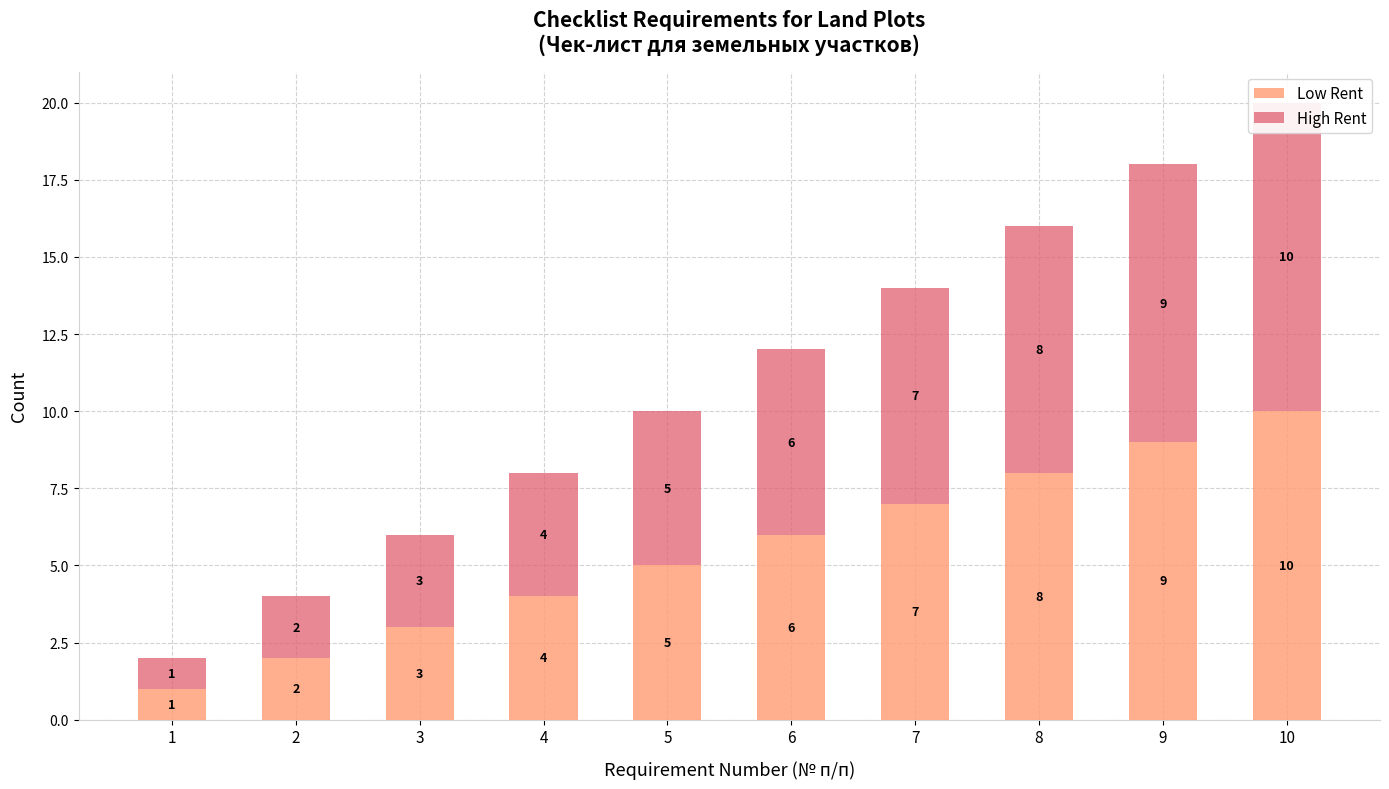

Is the value of High Rent at 7 greater than the value of Low Rent at 1?

Yes